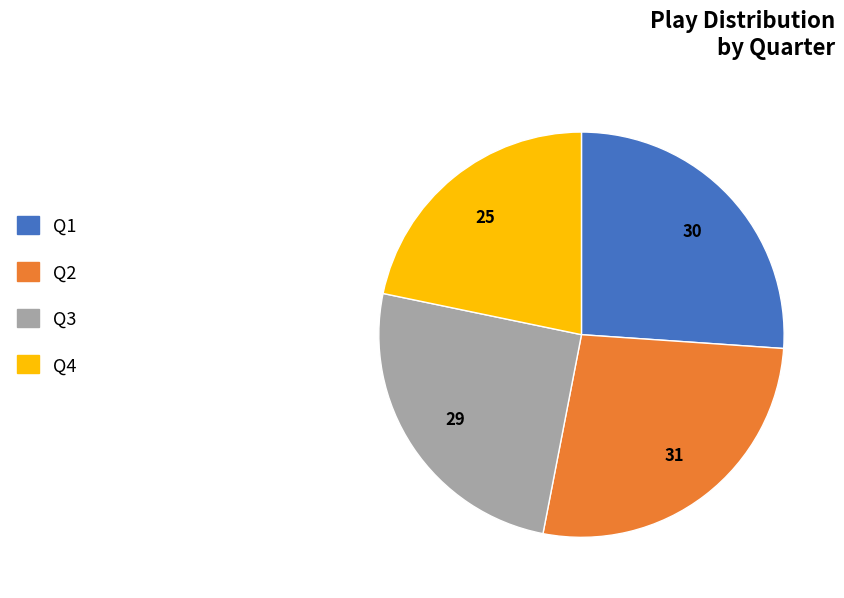

The Q1 slice represents 26% of the pie. True or false?

True